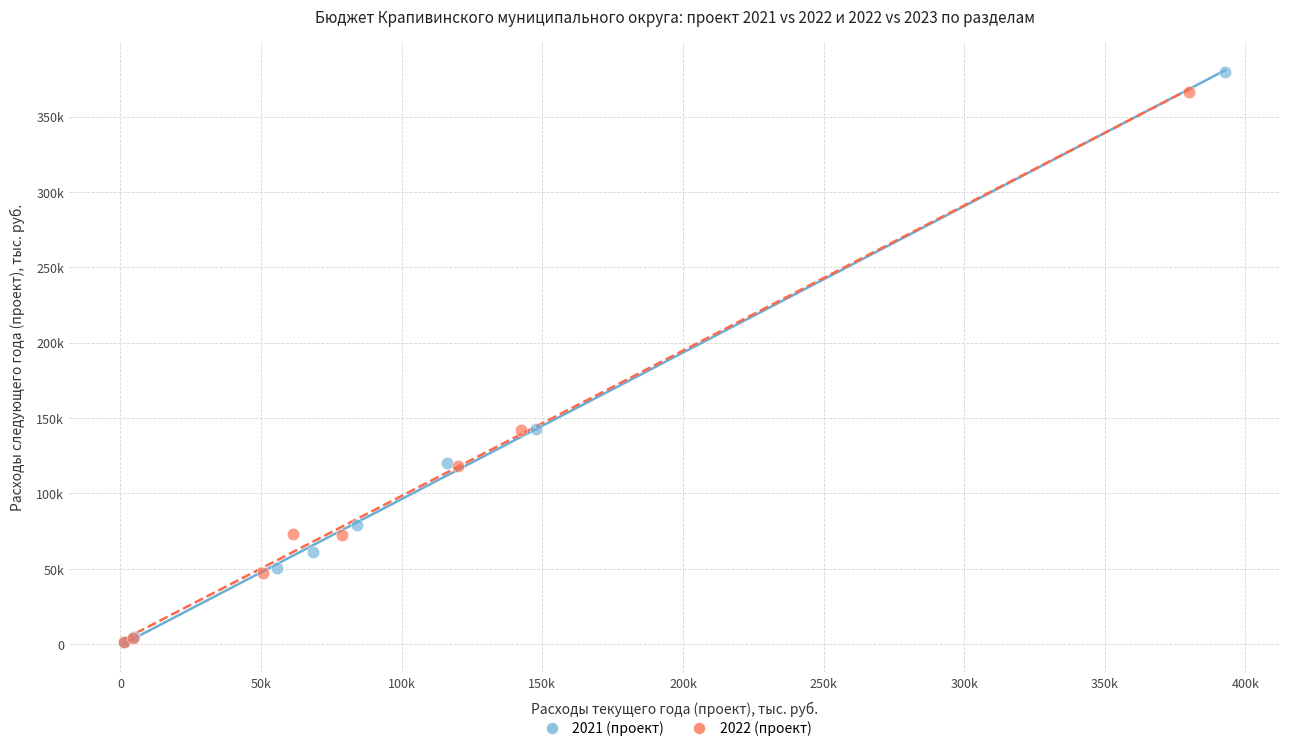

What are all the series names shown in the legend?

2021 (проект), 2022 (проект)